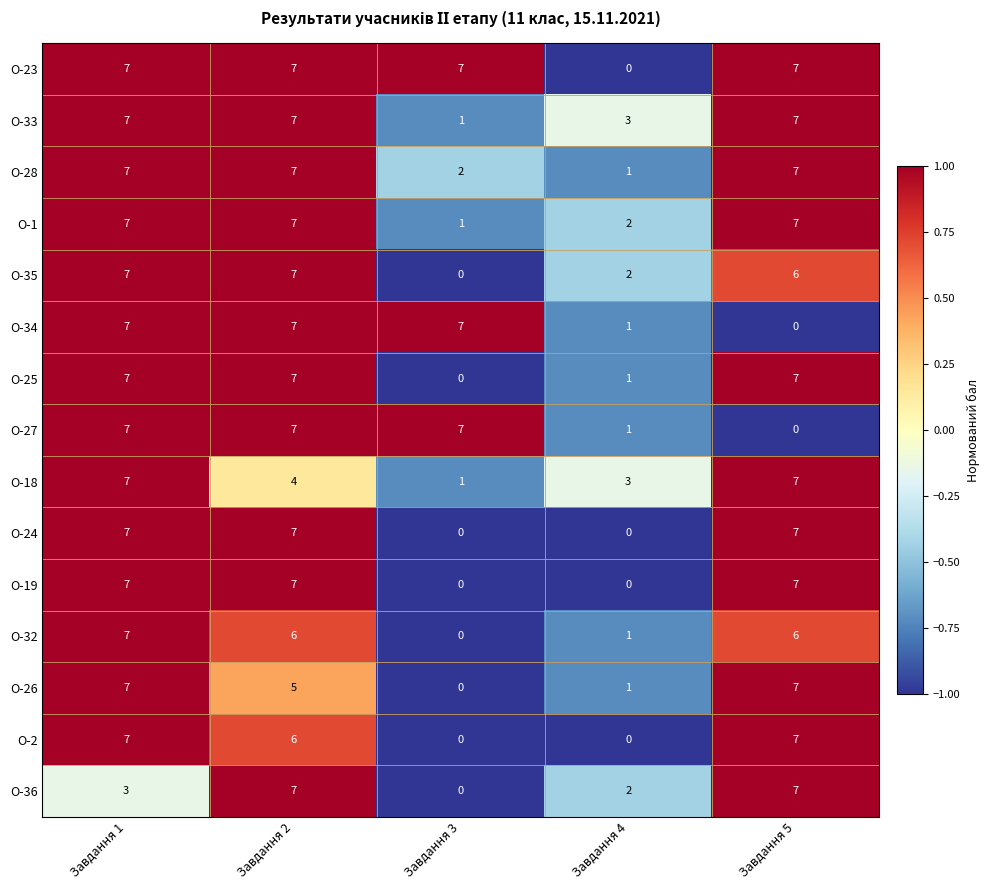

The value of О-27 at Завдання 4 is 1. True or false?

True